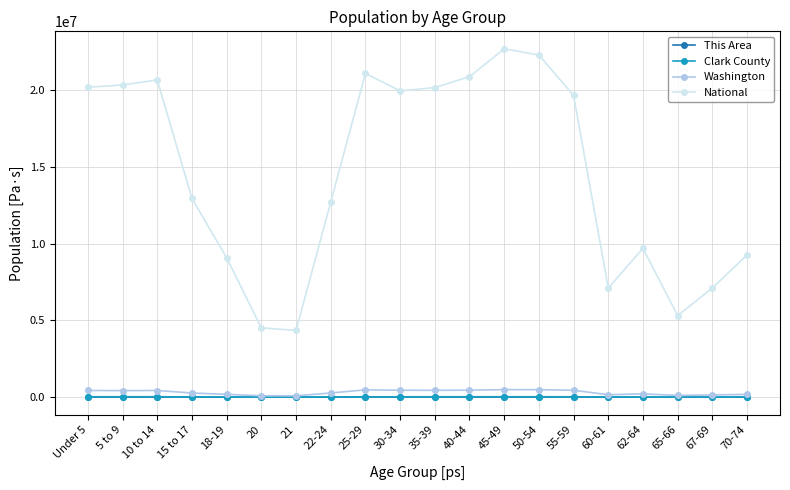

True or false: National and Washington intersect in this chart.

False